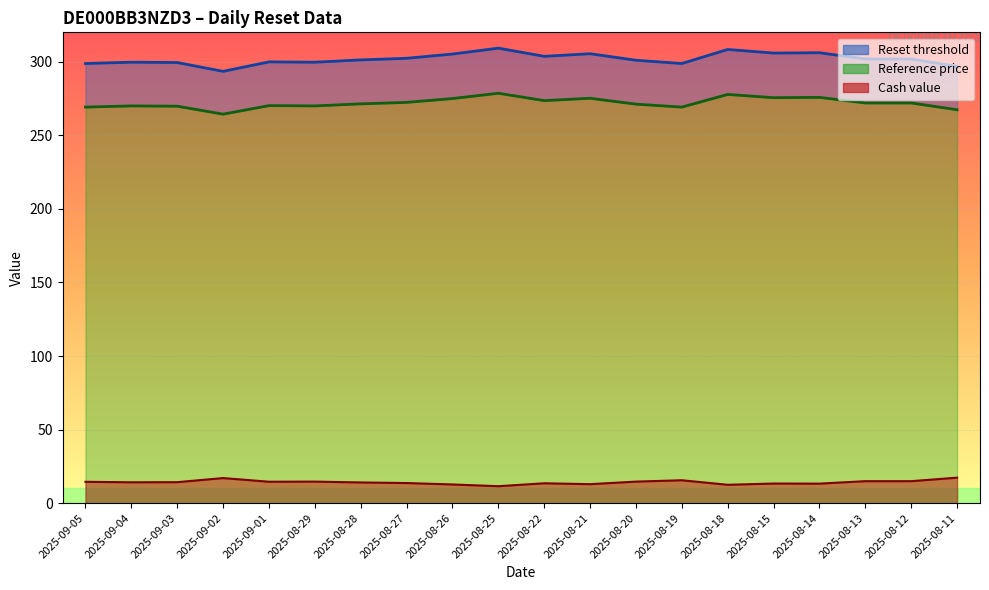

Reading left to right, transcribe all the data shown in this chart.

Cash value: 14.5	14.2	14.3	17.1	14.6	14.7	14.1	13.7	12.7	11.5	13.5	12.9	14.7	15.6	12.5	13.3	13.3	14.9	14.9	17.3
Reset threshold: 298.8	299.7	299.5	293.5	299.9	299.7	301.3	302.4	305.2	309.2	303.7	305.5	301.0	298.8	308.4	305.9	306.1	301.9	301.9	296.8
Reference price: 269.2	270.0	269.8	264.4	270.2	270.0	271.4	272.4	275.0	278.6	273.6	275.2	271.2	269.2	277.8	275.6	275.8	272.0	272.0	267.4